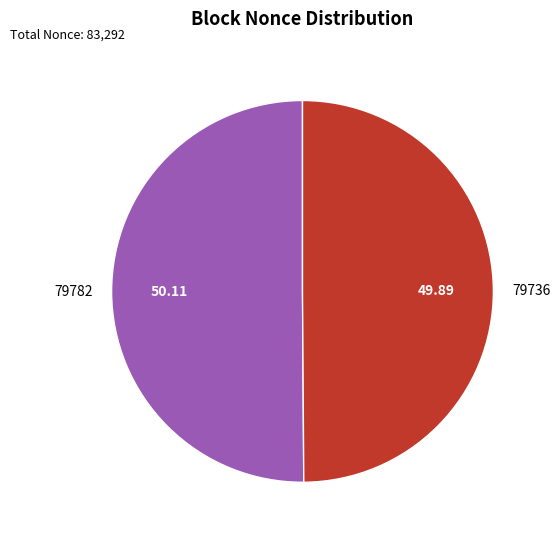

Combined, do 79782 and 79736 account for over 50%?

Yes